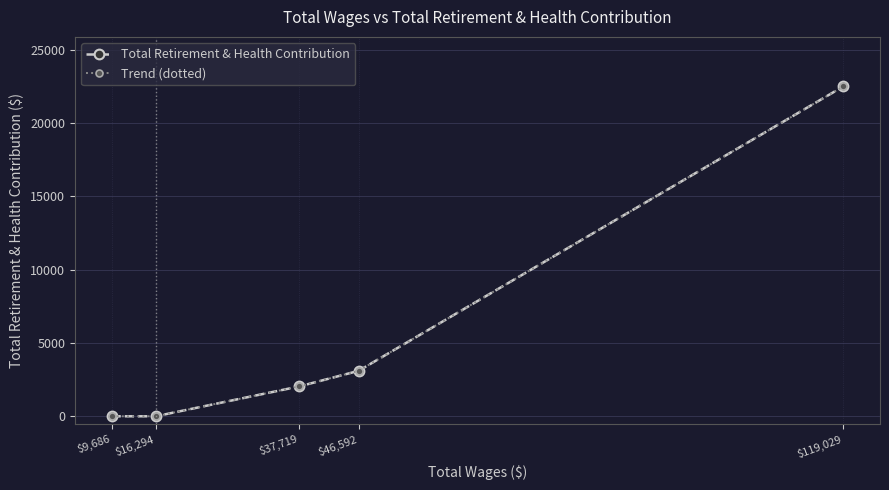

Is this an area chart (filled region under the line)?

No